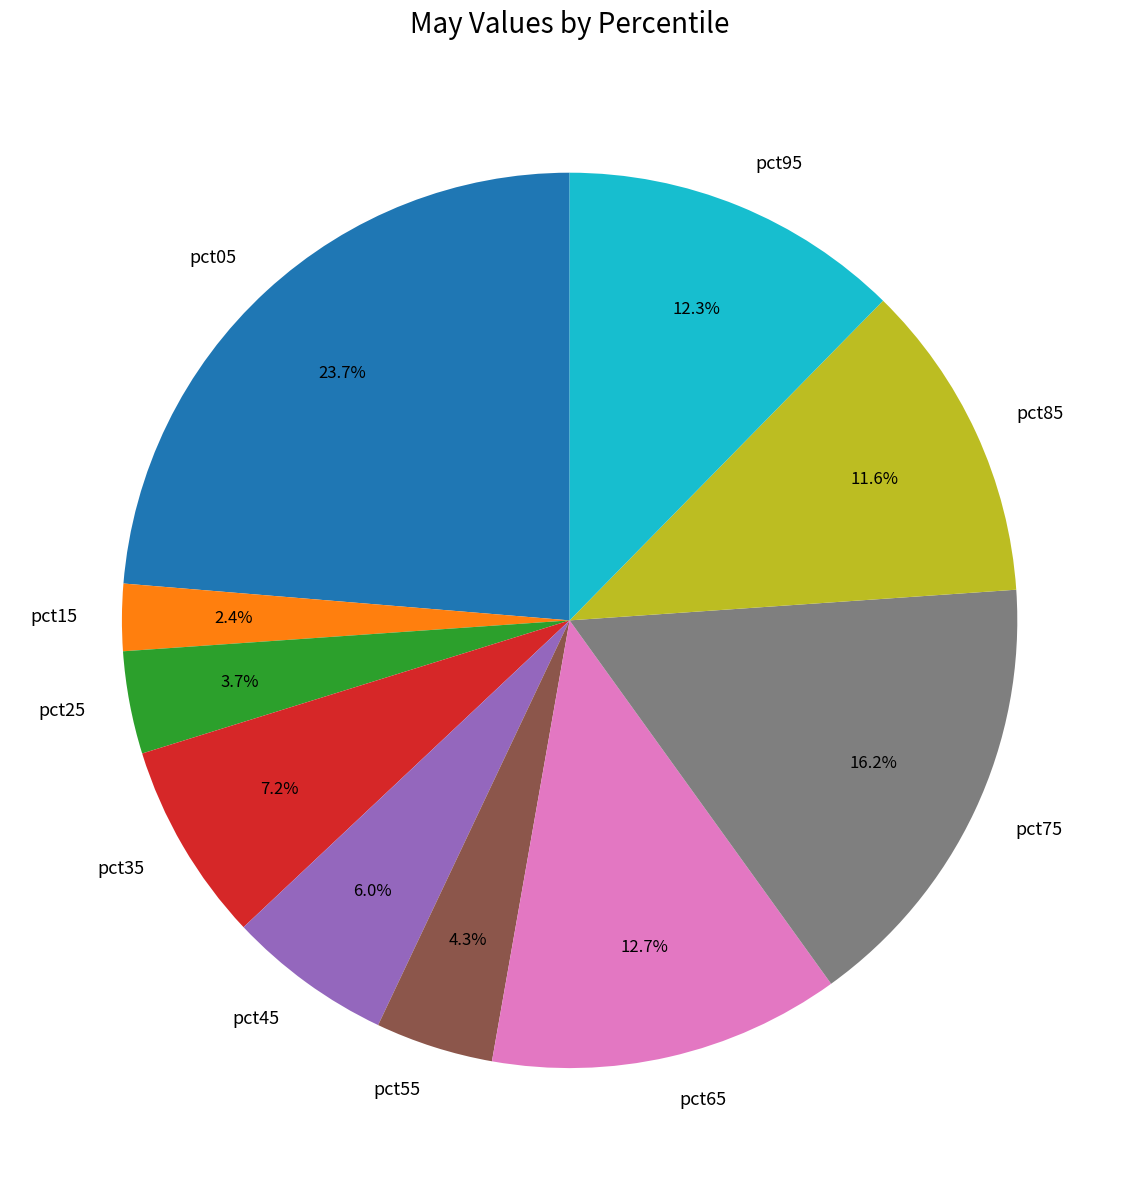

What percentage is the pct95 slice, to the nearest percent?

12%